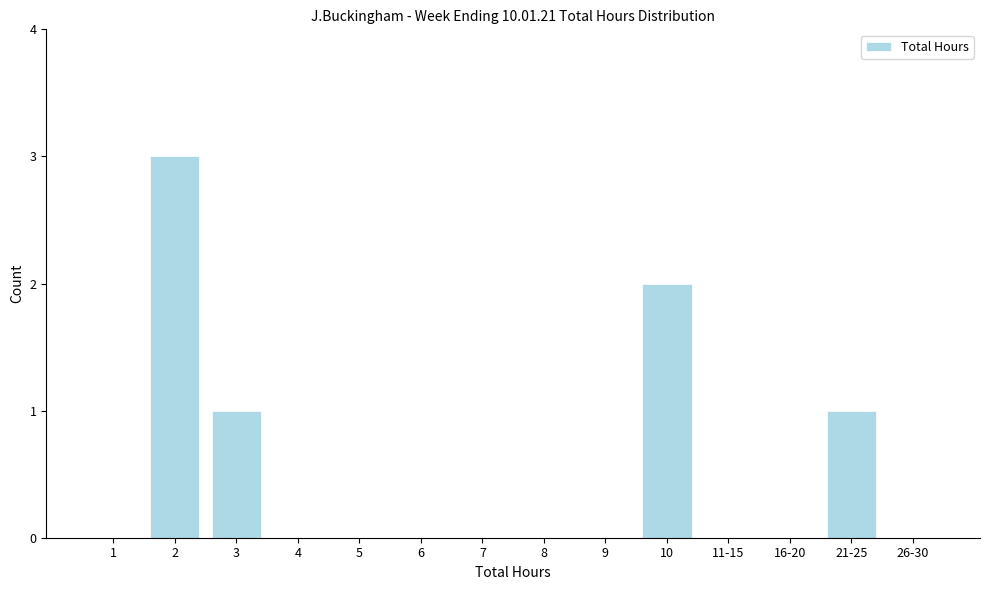

Reading left to right, transcribe all the data shown in this chart.

1=0	2=3	3=1	4=0	5=0	6=0	7=0	8=0	9=0	10=2	11-15=0	16-20=0	21-25=1	26-30=0